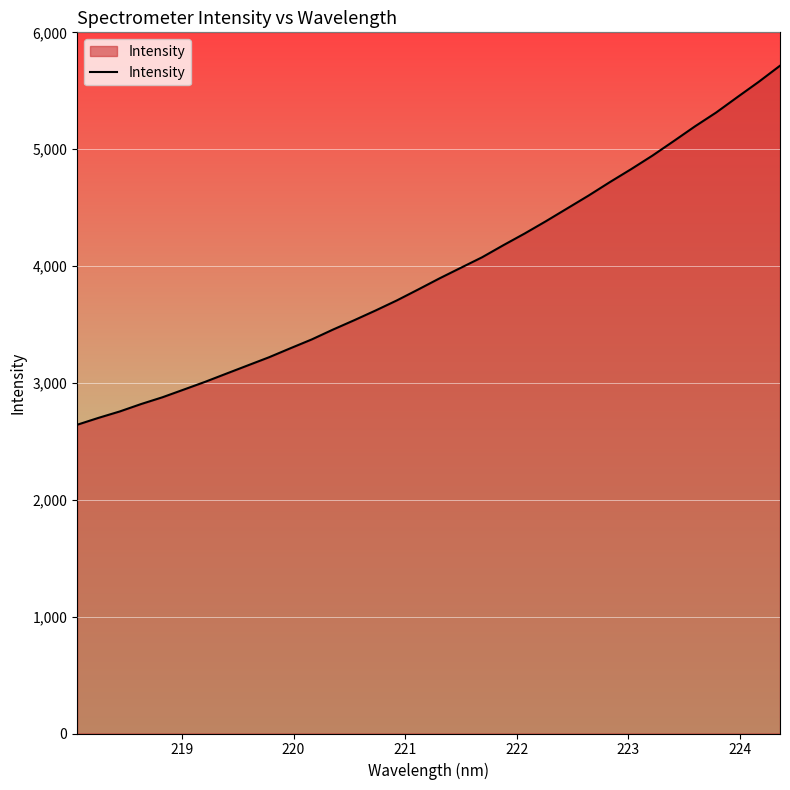

What is the minimum value shown in the chart?

2642.2